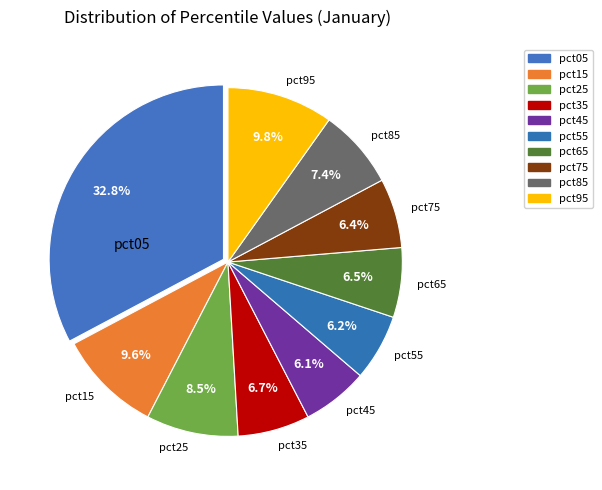

Is it true that pct95 is 10% of the pie?

True